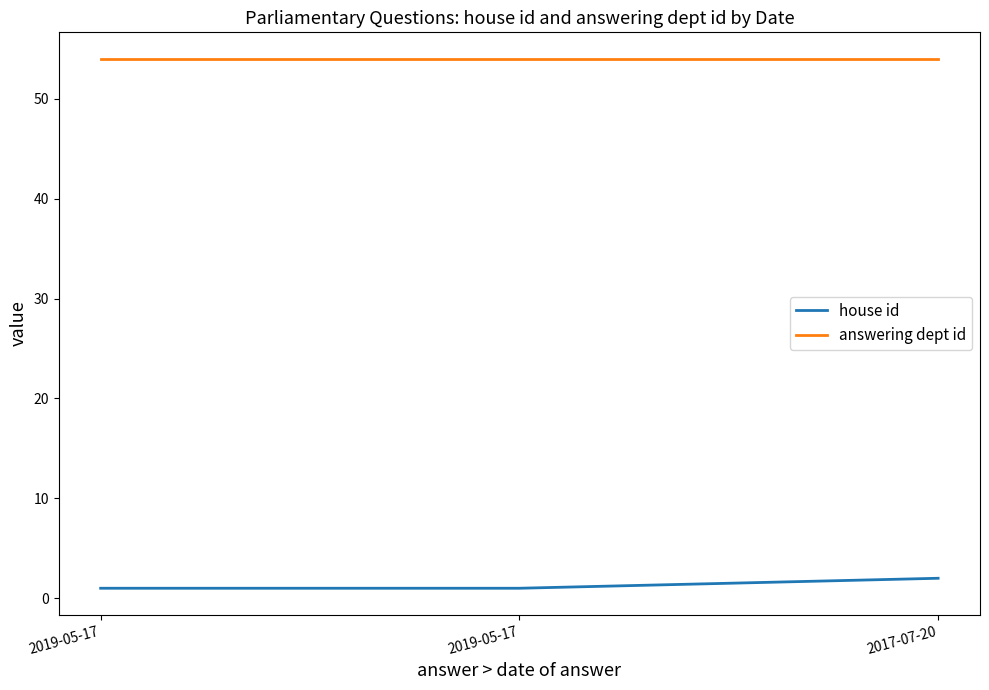

Rank the series by their maximum value, from lowest to highest.

house id, answering dept id